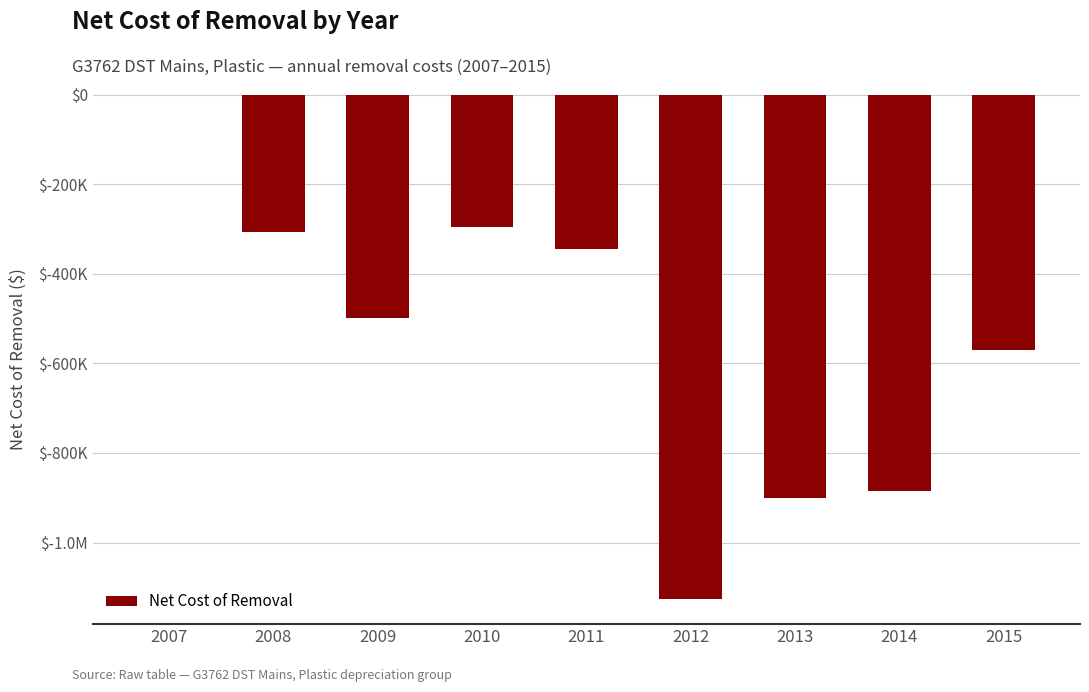

The value at 2010 is -198981.7. True or false?

False